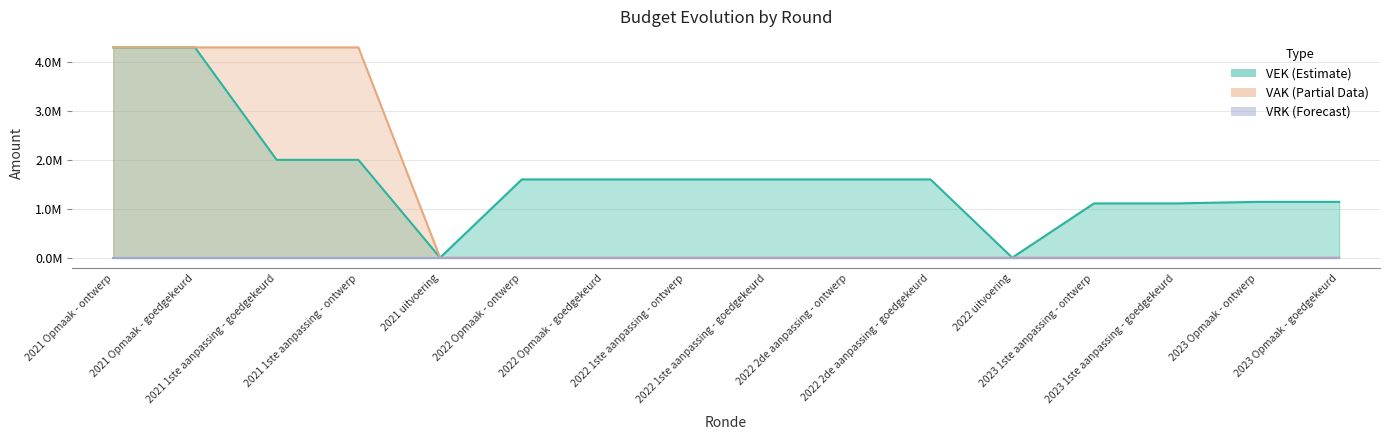

What is the maximum value shown in the chart?

4300000